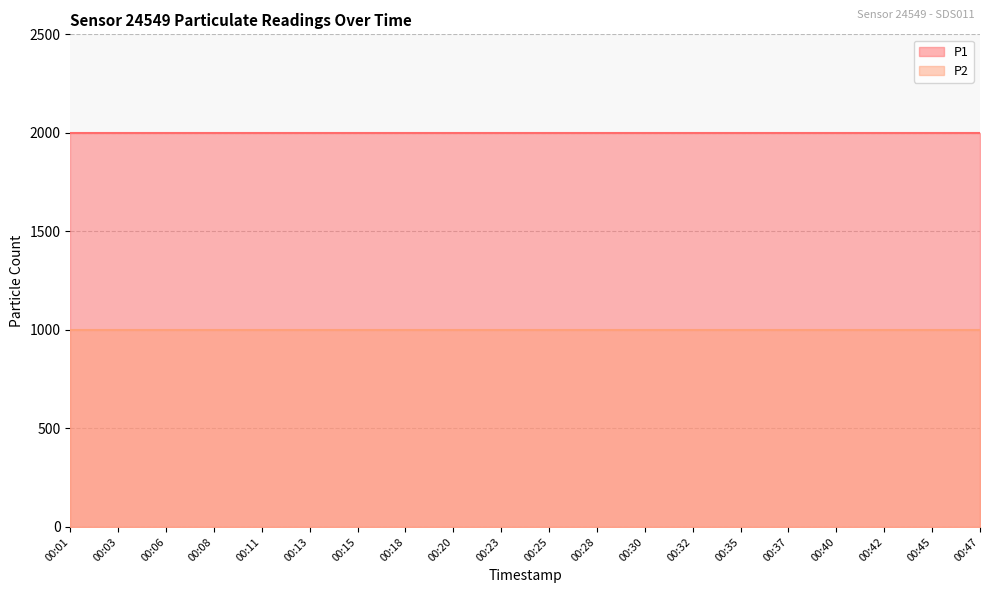

At which category is the sum across all series the highest?

00:01